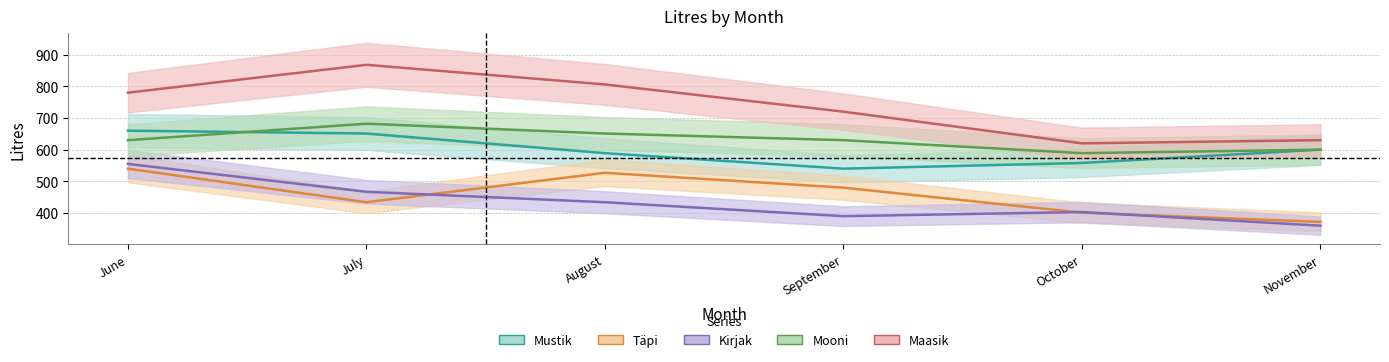

Read the Mooni value at October, to the nearest 5.

590